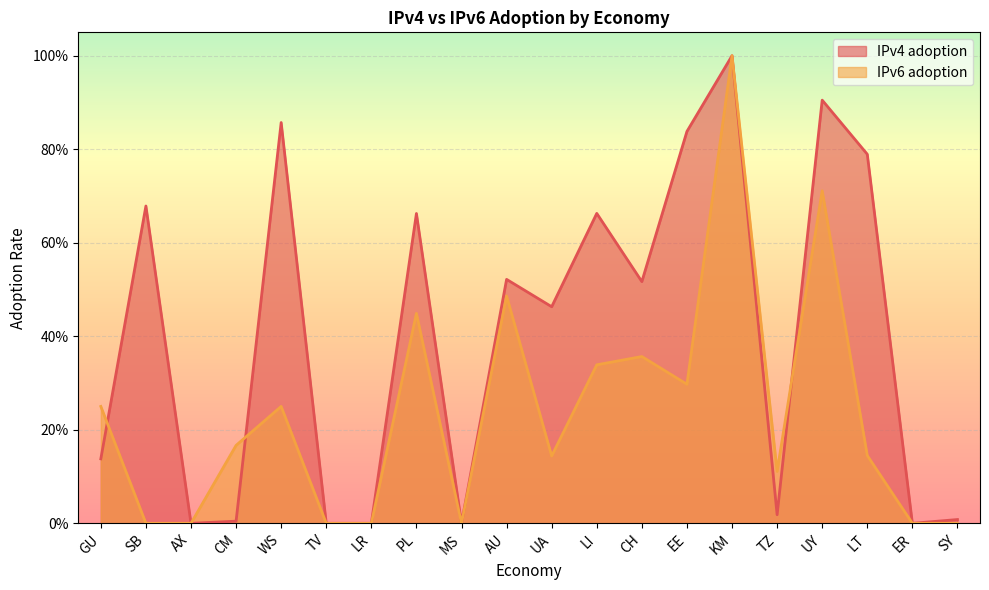

True or false: IPv6 adoption has a value of 0.1 at LI.

False